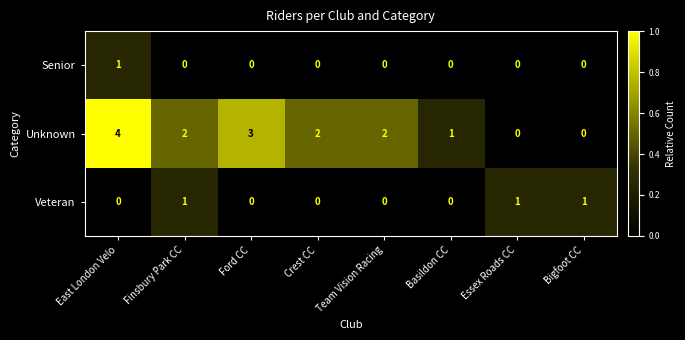

What is the greatest value displayed?

4